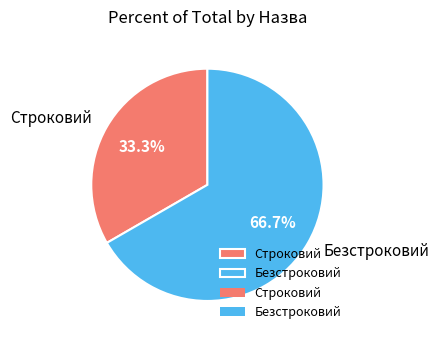

What is the ratio of the value at Безстроковий to the value at Строковий?

2.0